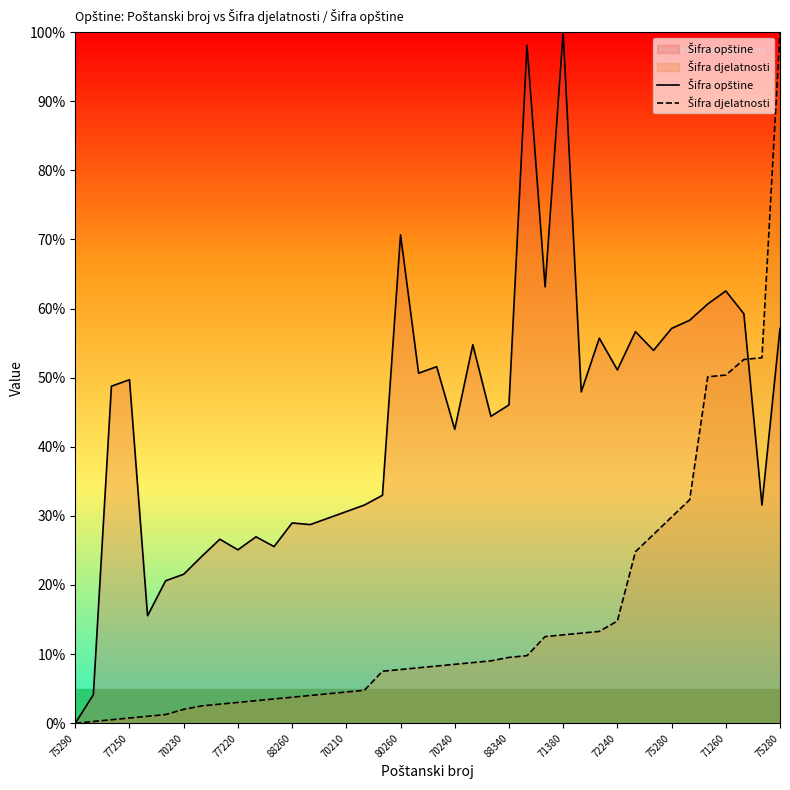

Is it true that Šifra opštine equals 91.4 at 31?

False